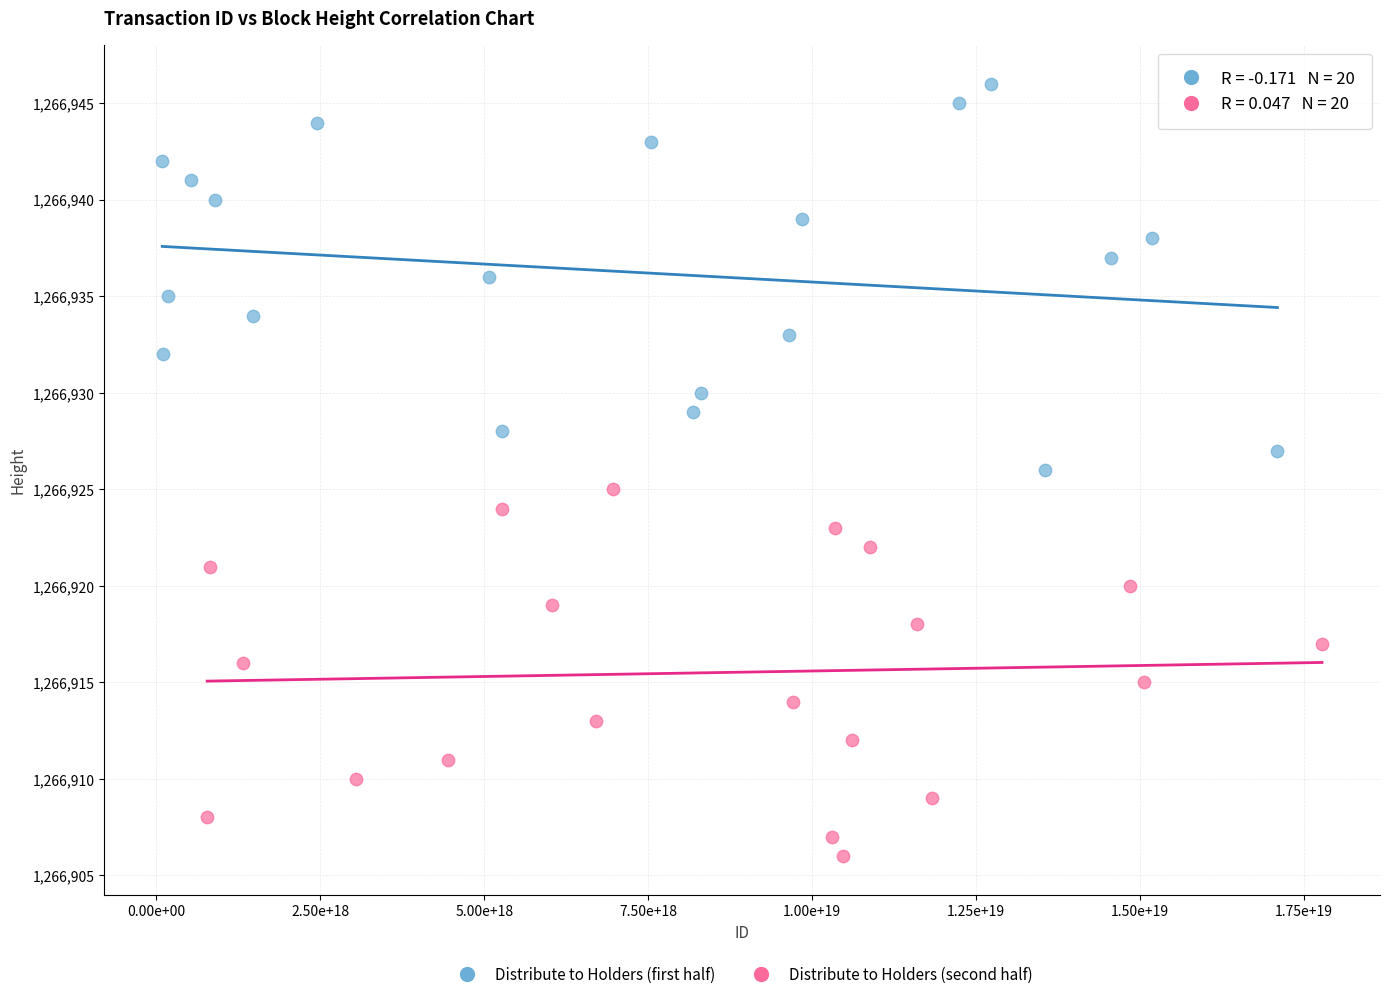

Which series contains the lowest Y value?

Distribute to Holders (second half)